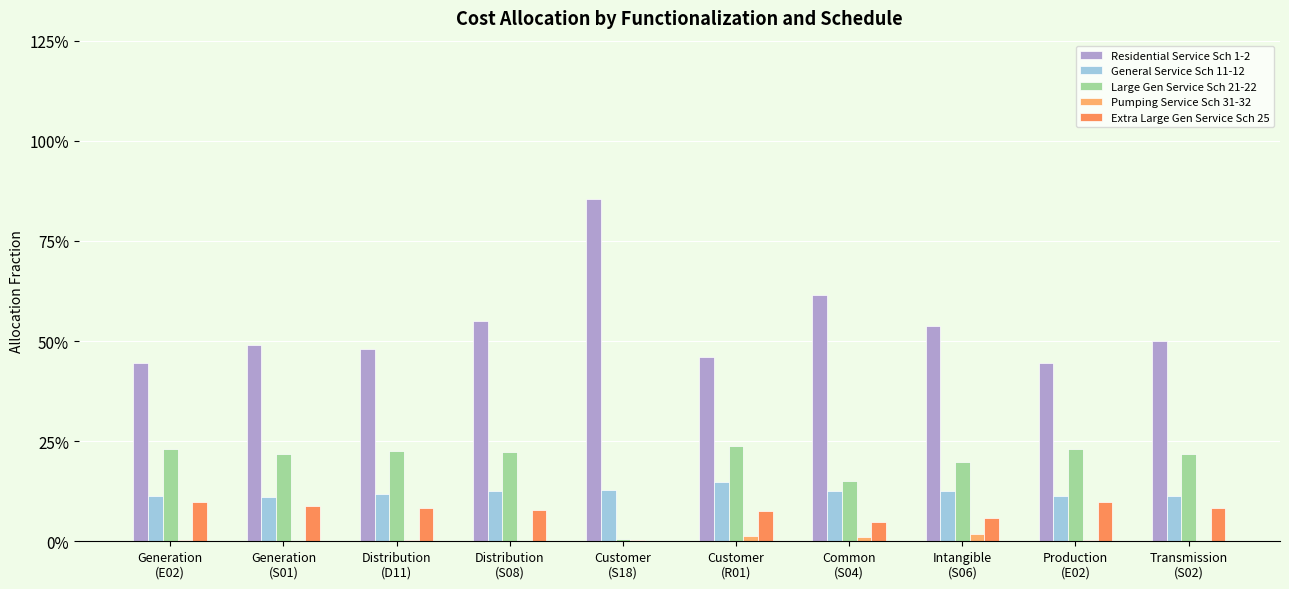

Where is Pumping Service Sch 31-32 nearest to the value 0?

Distribution
(S08)